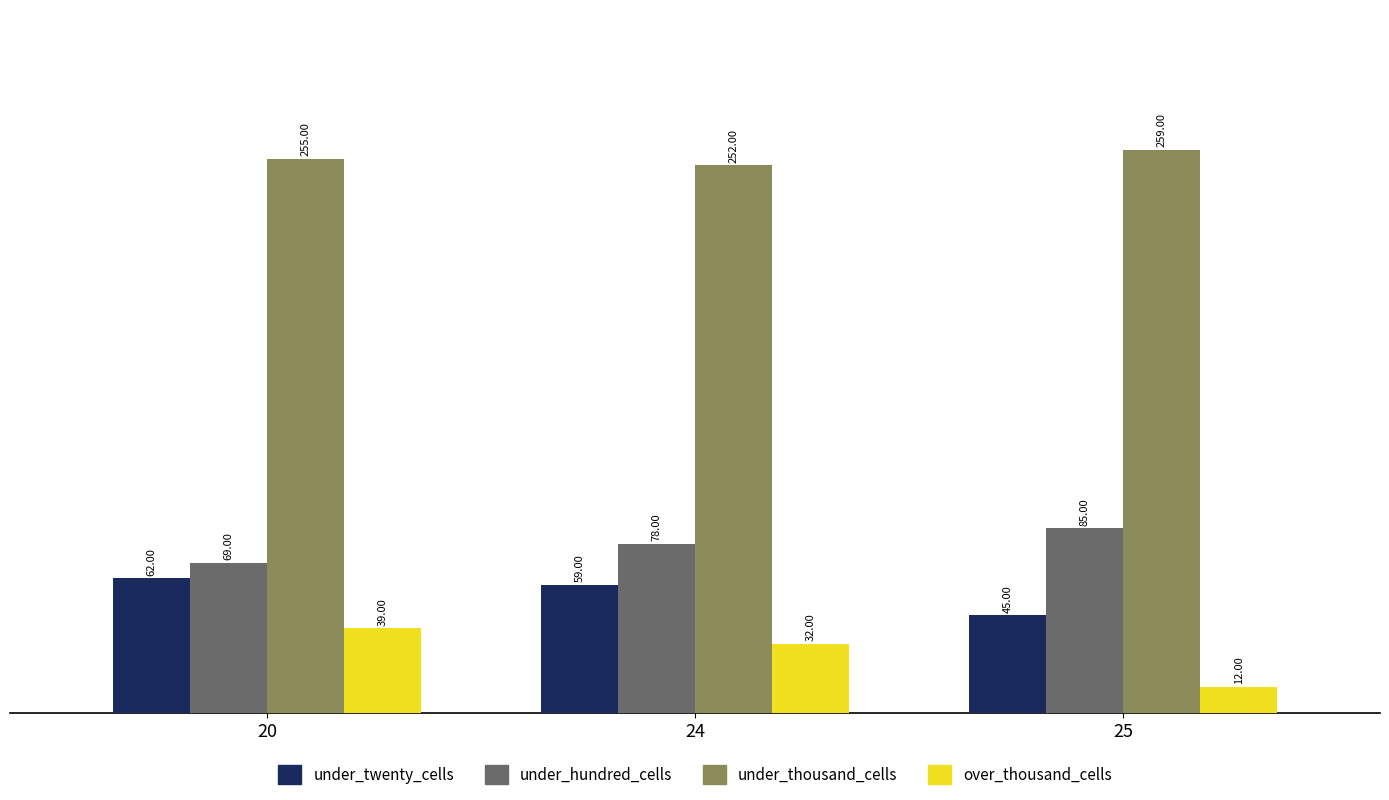

Reading left to right, list all the values displayed in this chart.

under_twenty_cells: 20=62	24=59	25=45
under_hundred_cells: 20=69	24=78	25=85
under_thousand_cells: 20=255	24=252	25=259
over_thousand_cells: 20=39	24=32	25=12